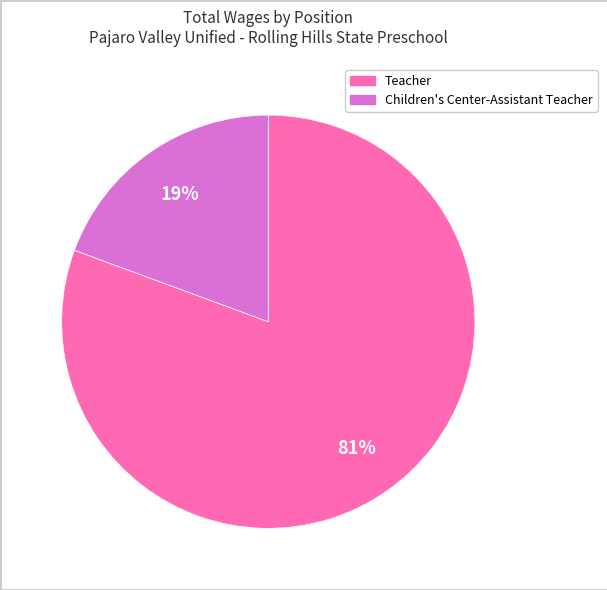

Is it true that Teacher is 81% of the pie?

True